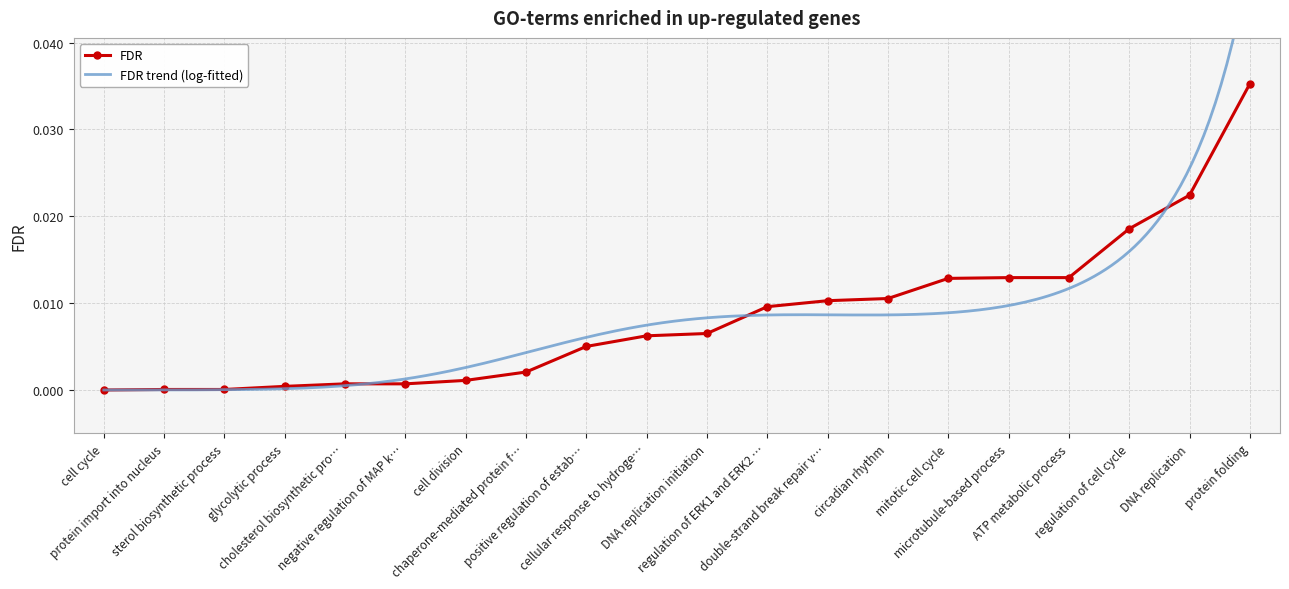

Is it true that the value at regulation of ERK1 and ERK2 … is 0.0?

True